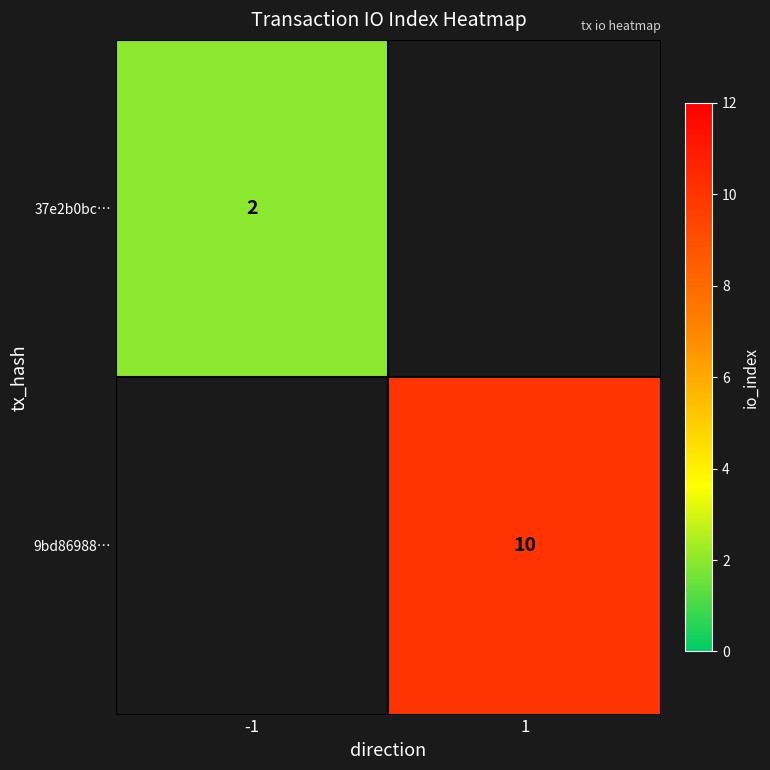

Is it true that 9bd86988… equals 10 at 1?

True